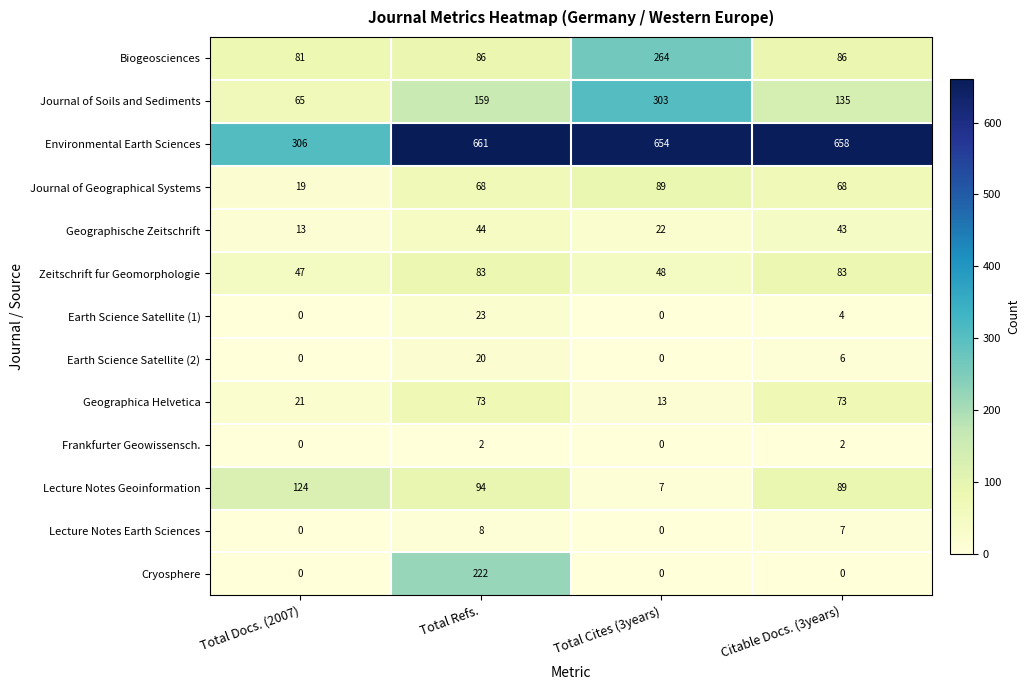

How many values in the Earth Science Satellite (2) series are below 6?

2